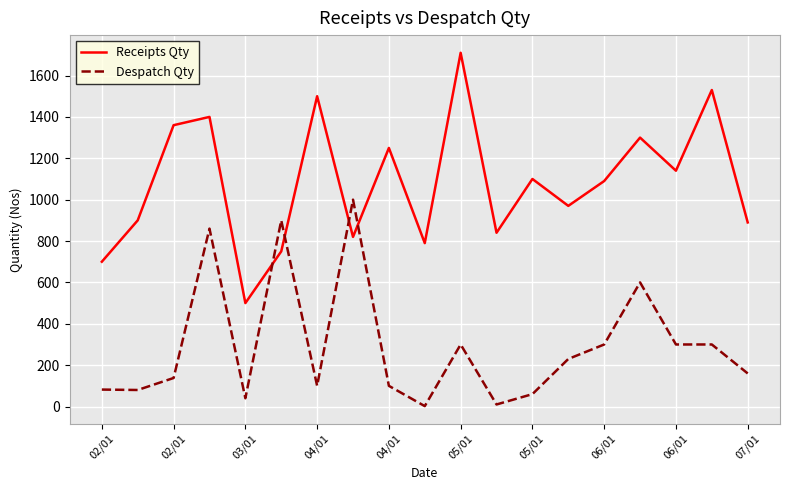

What is the highest value of the Receipts Qty series?

1710